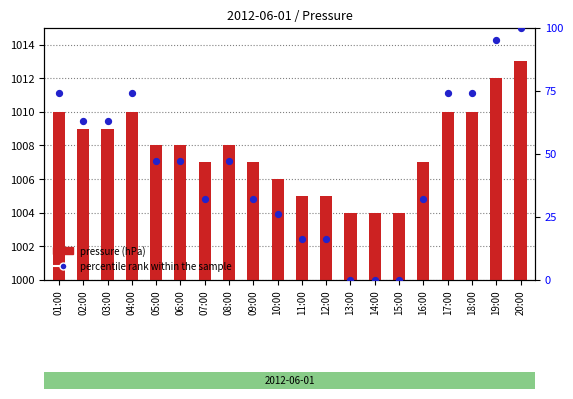

Is the value of percentile rank within the sample at 15:00 greater than the value of pressure (hPa) at 03:00?

No